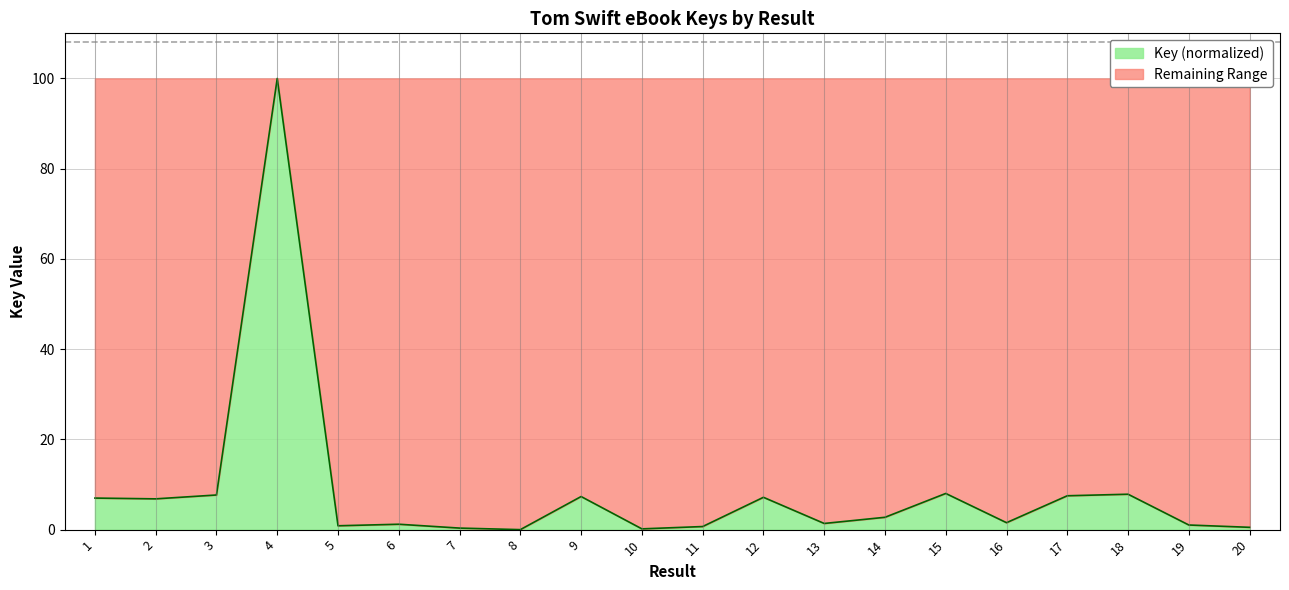

Rank the categories by value from lowest to highest.

8, 10, 7, 20, 11, 5, 19, 6, 13, 16, 14, 2, 1, 12, 9, 17, 3, 18, 15, 4